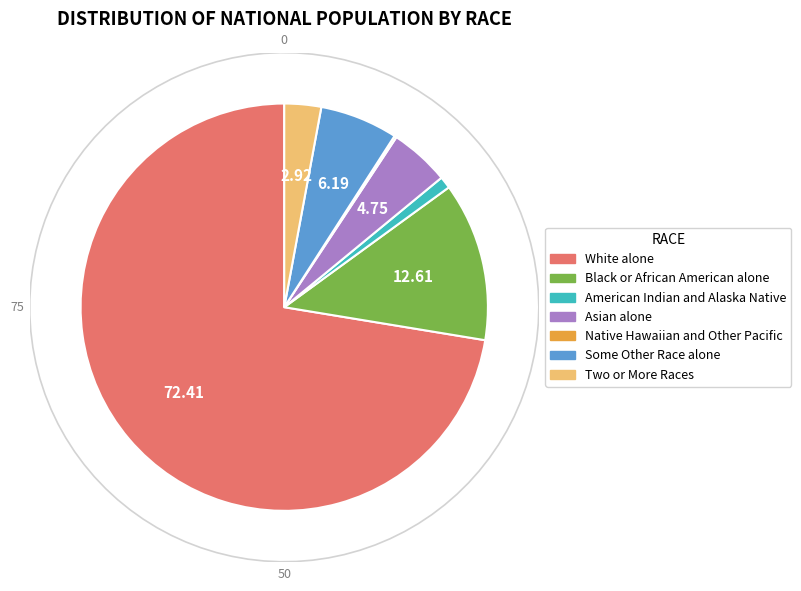

The American Indian and Alaska Native slice represents 1% of the pie. True or false?

True